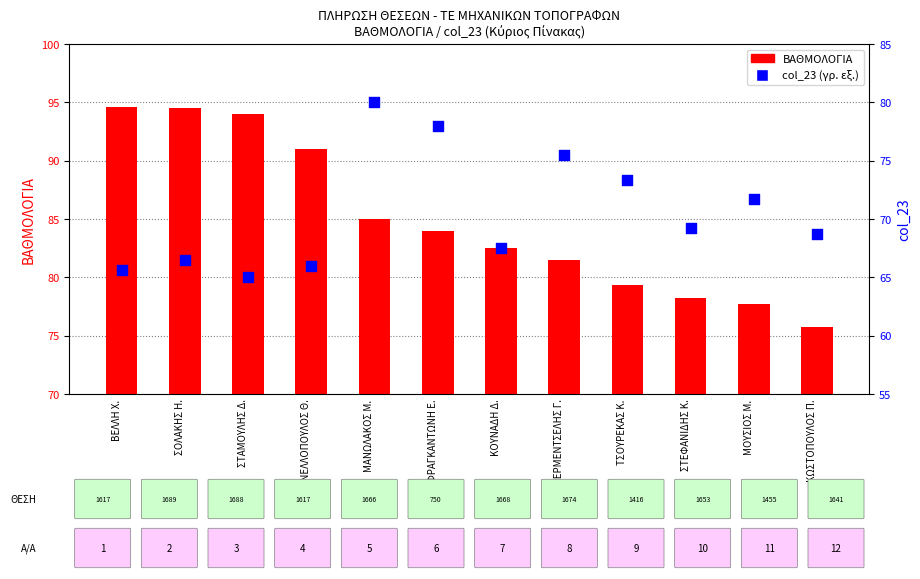

At how many categories does at least one series exceed 75?

12